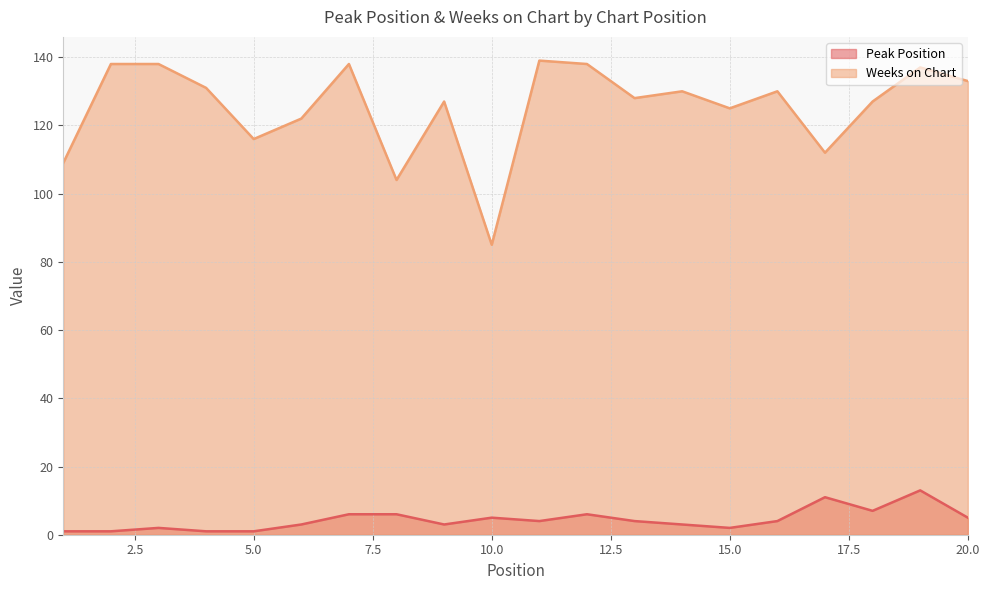

What is the value of the Peak Position point at the 17th from the left?

11